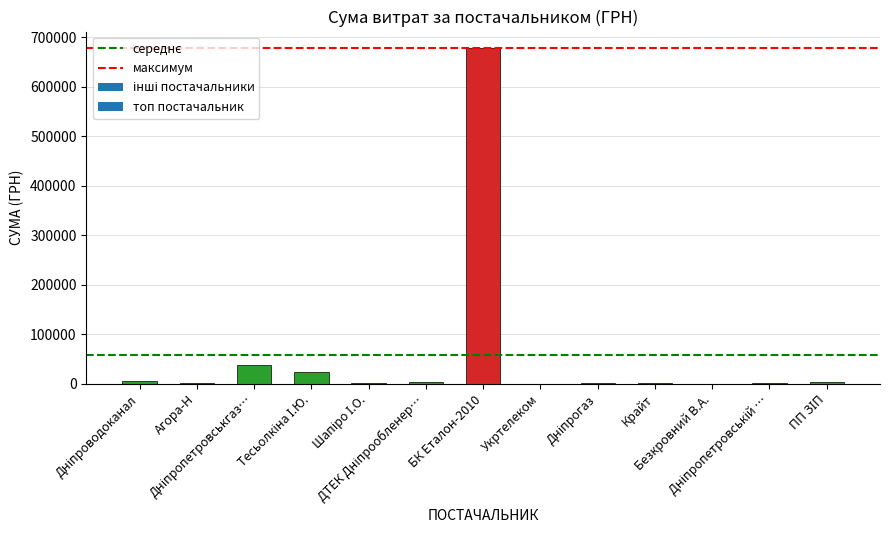

Which label corresponds to the largest value in the chart?

БК Еталон-2010